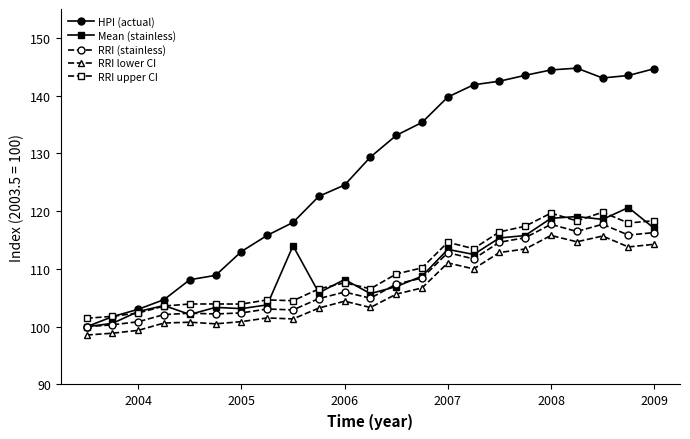

What is the lowest value of the Mean (stainless) series?

100.0